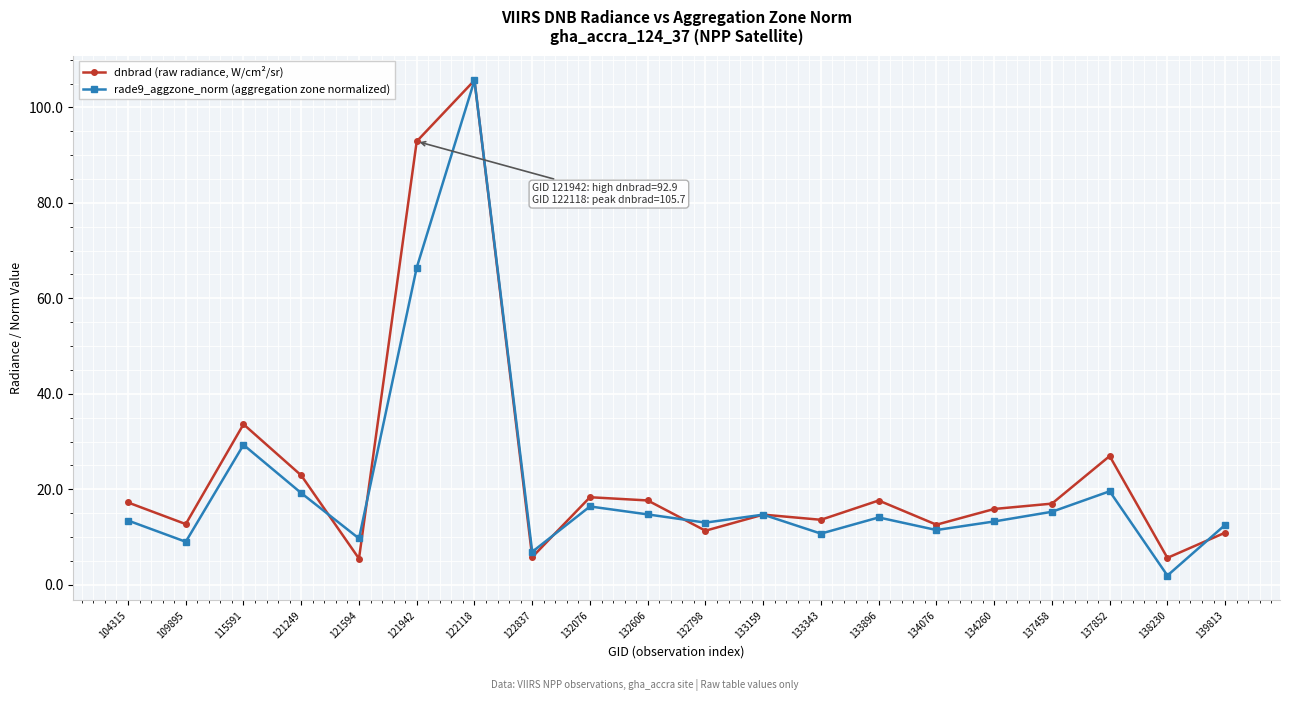

Which label corresponds to the smallest value in the chart?

138230